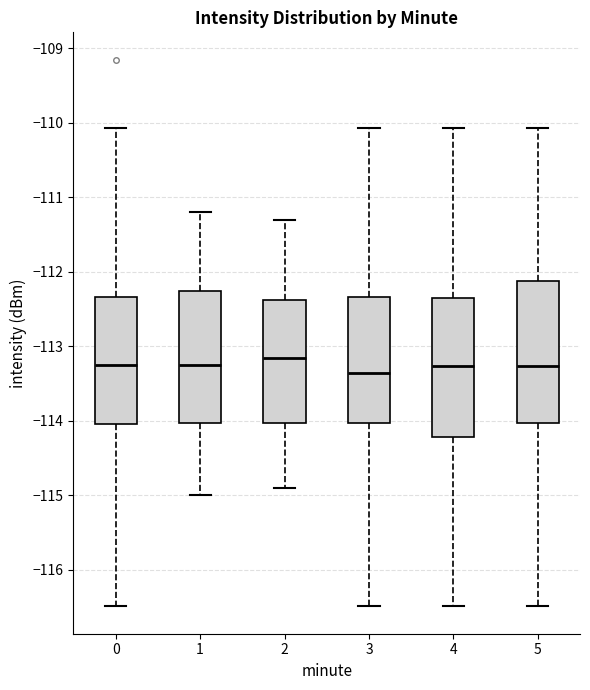

Where is the lower edge of the box at x = 4 on the y-axis? The values are not printed on the chart, so give them approximately, as read against the axis.

-114.2